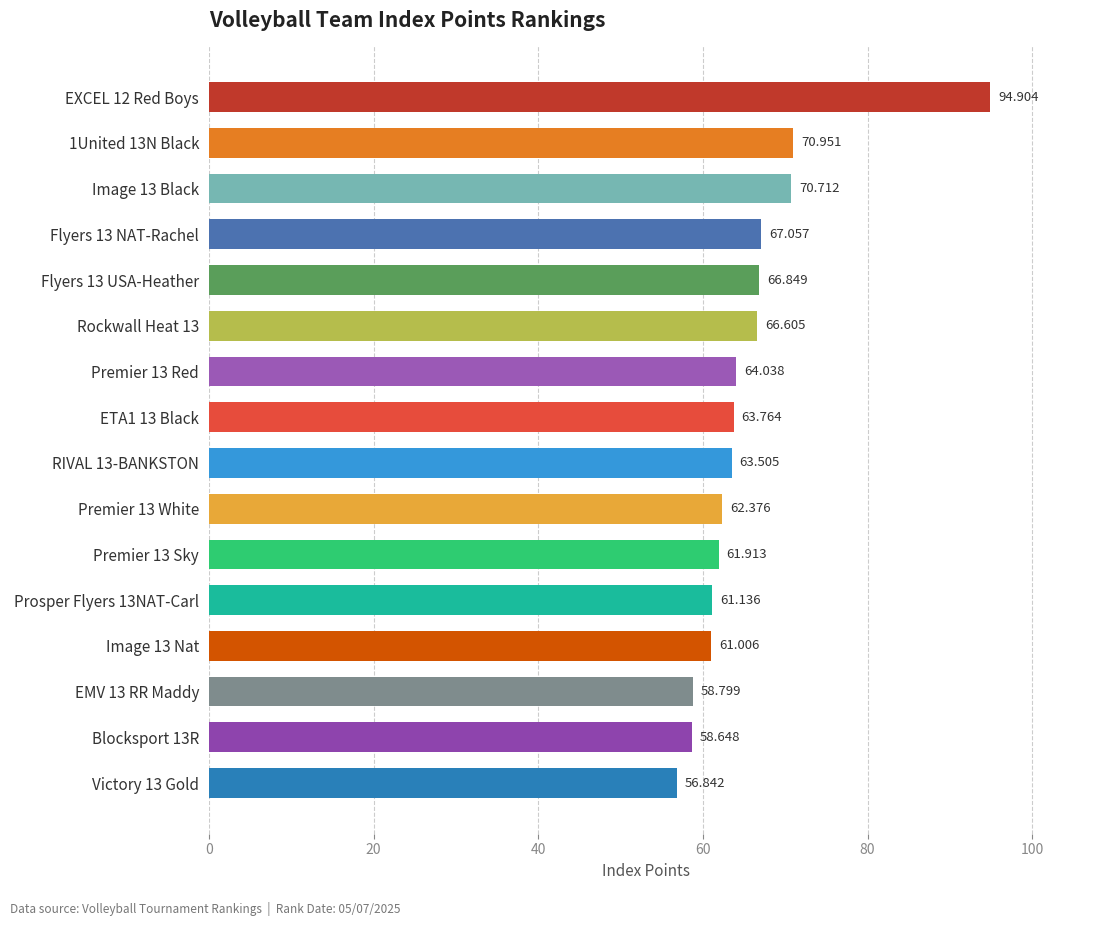

How many data points are less than 63?

7